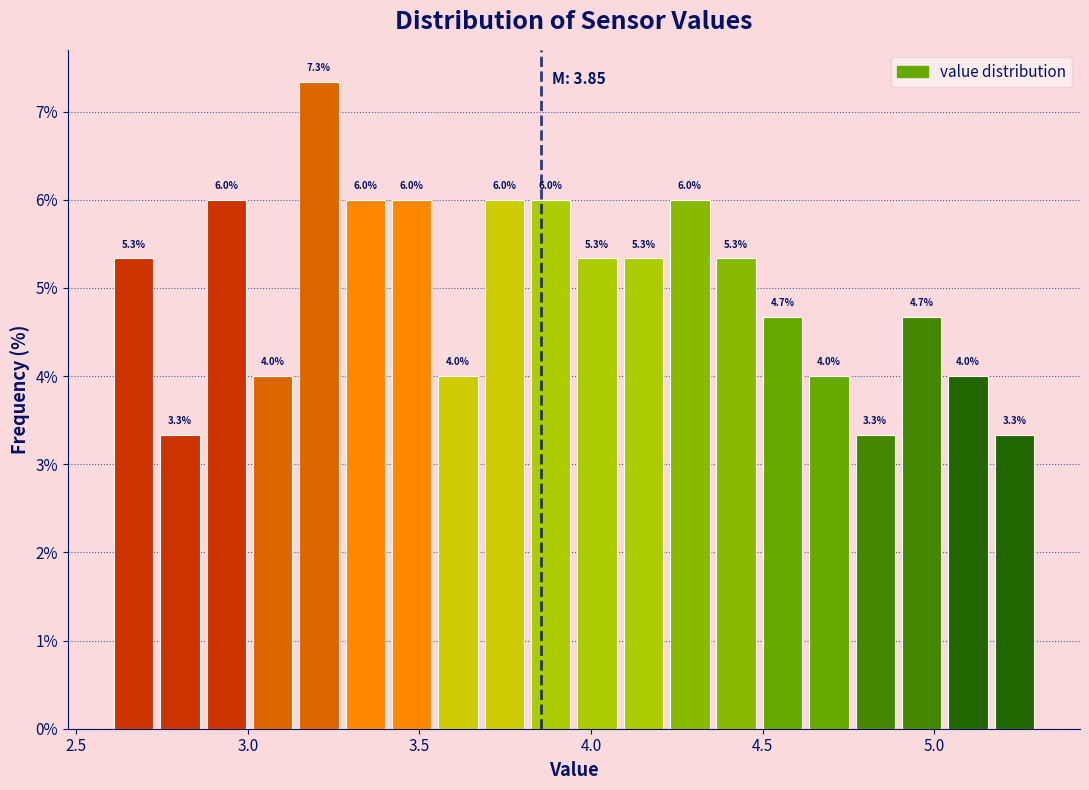

Read against the x-axis, roughly where is the centre of the tallest bar?

3.20